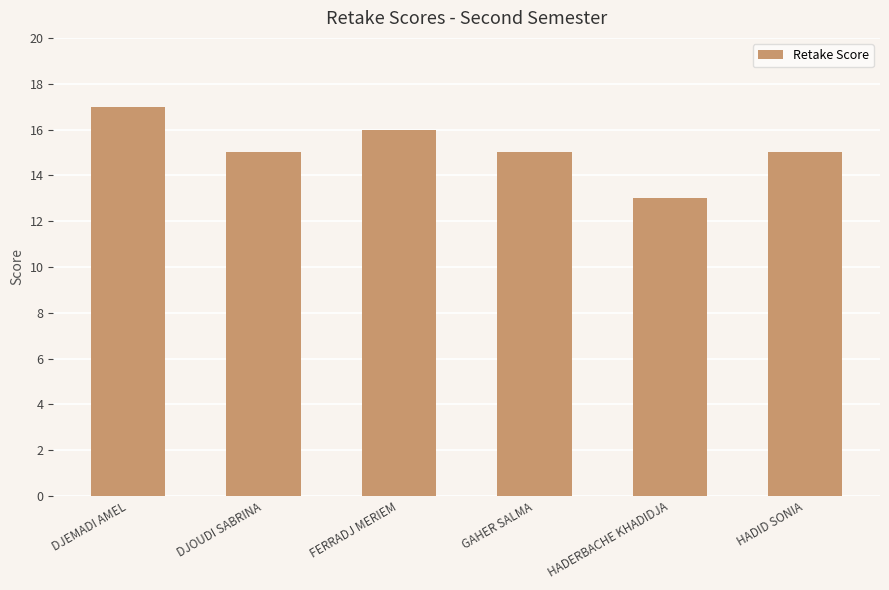

What position from the left is HADERBACHE KHADIDJA?

5